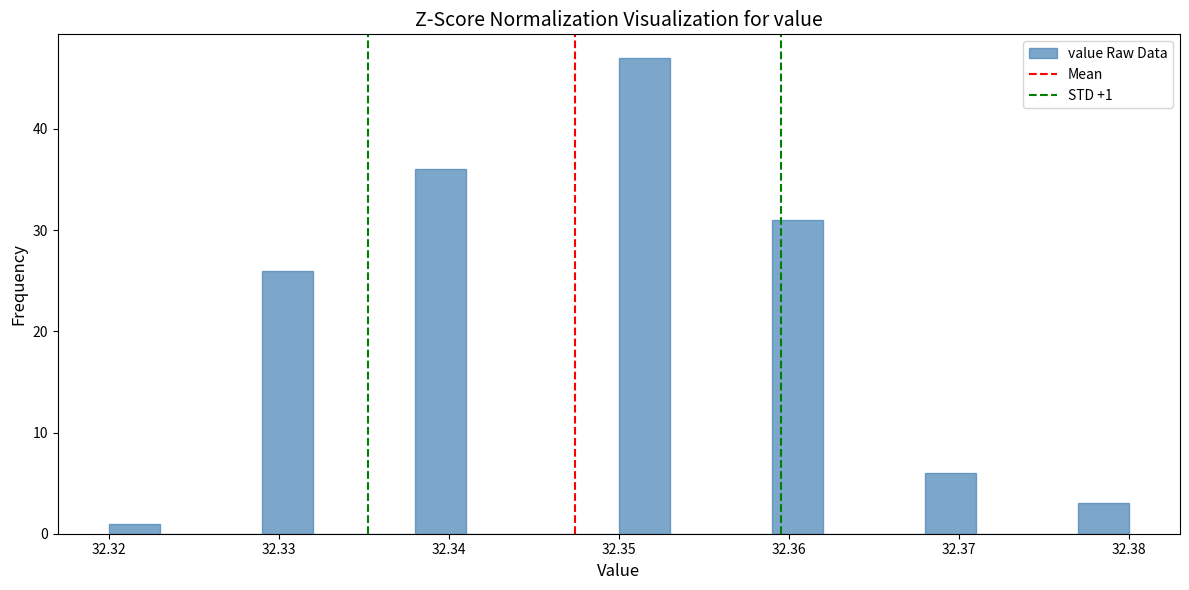

Read against the x-axis, roughly where is the centre of the tallest bar?

32.352